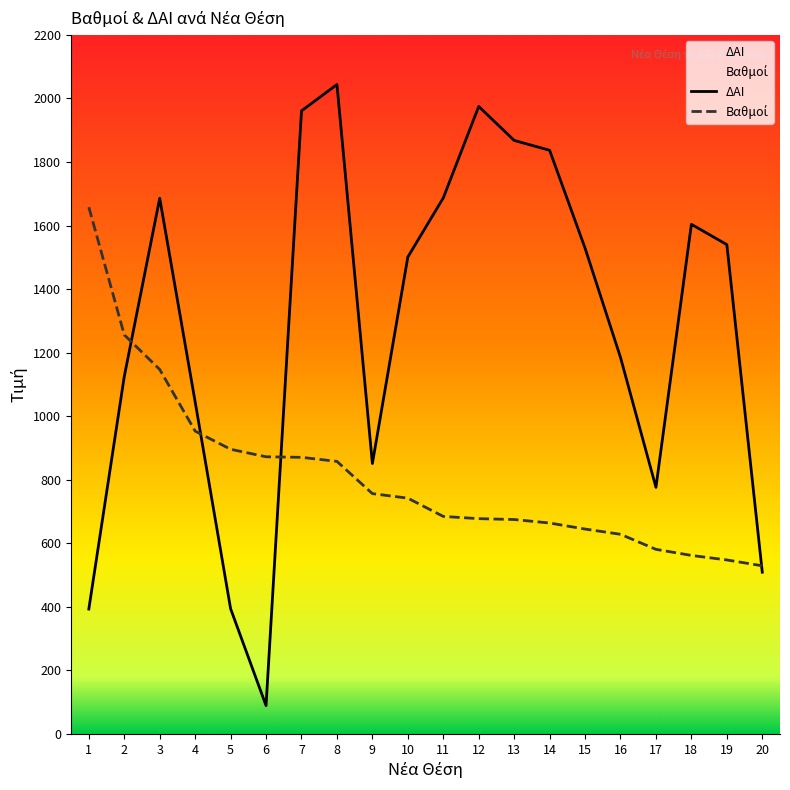

Is it true that Βαθμοί equals 547.5 at 19?

True